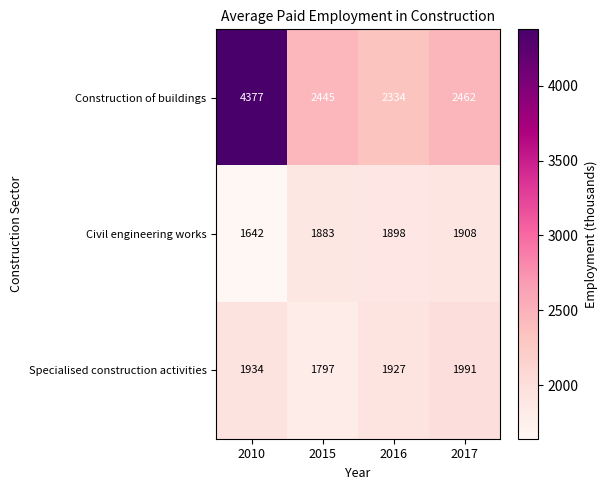

At which category does the chart reach its peak across all series?

2010